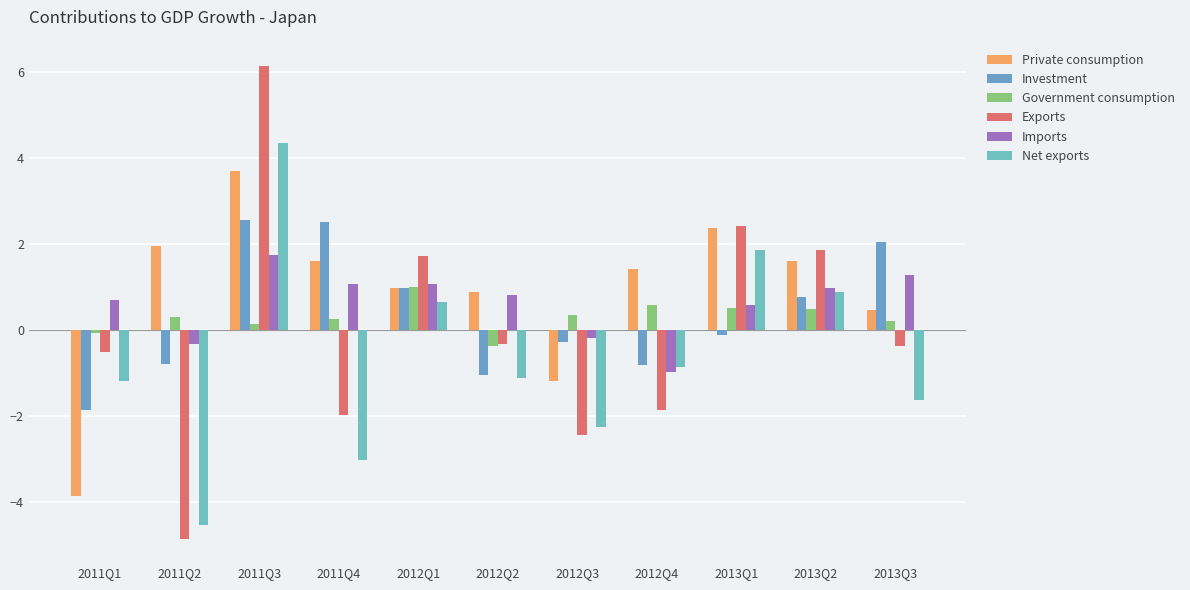

What is the value of the Net exports bar at the 5th from the left?

0.7